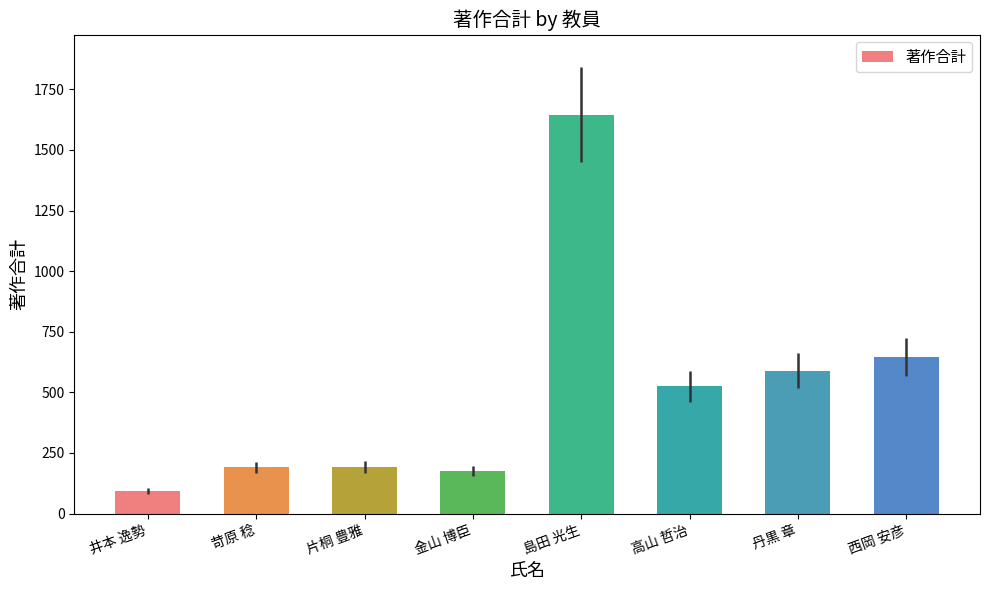

What is the change in value from 片桐 豊雅 to 西岡 安彦?

+453